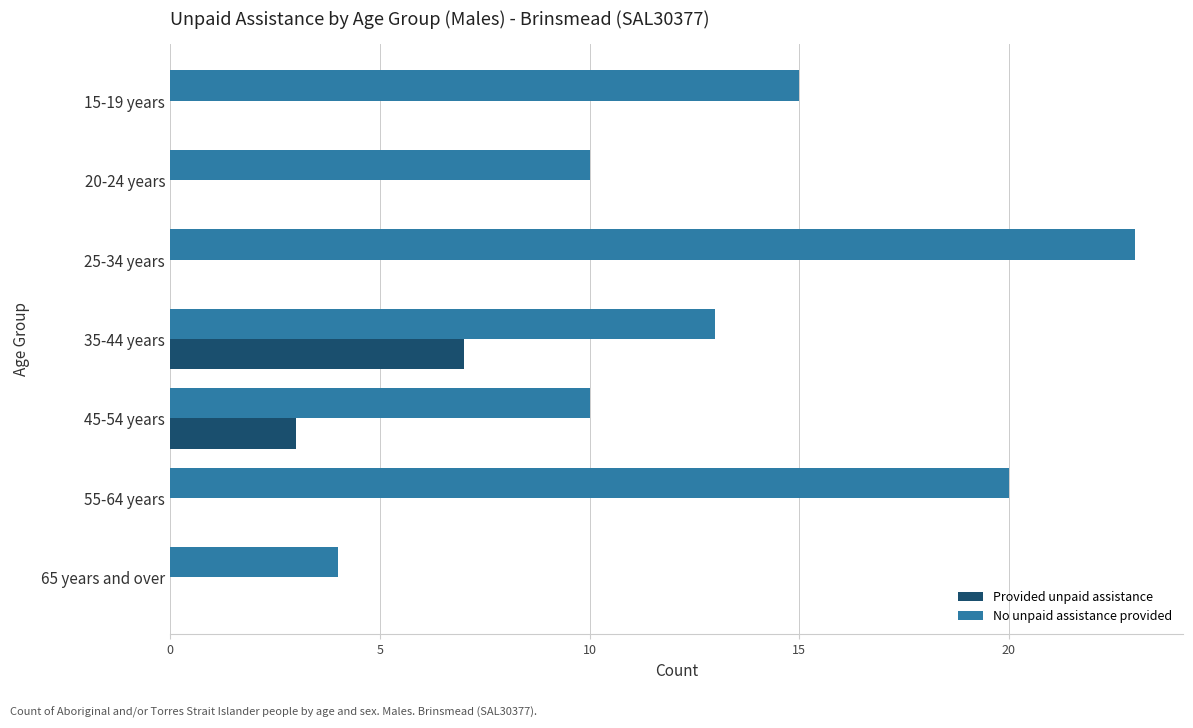

What are all the series names shown in the legend?

Provided unpaid assistance, No unpaid assistance provided